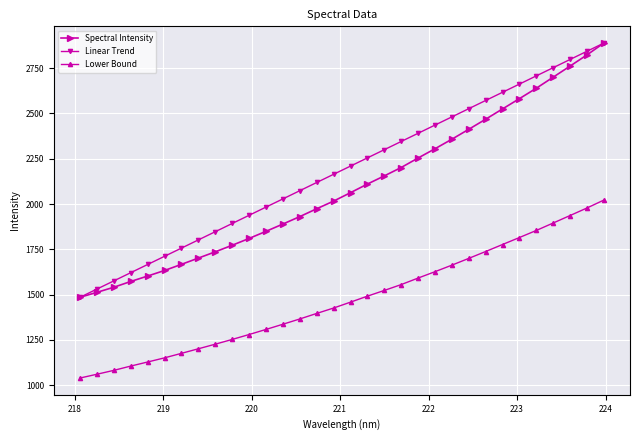

What is the minimum value shown in the chart?

1039.6